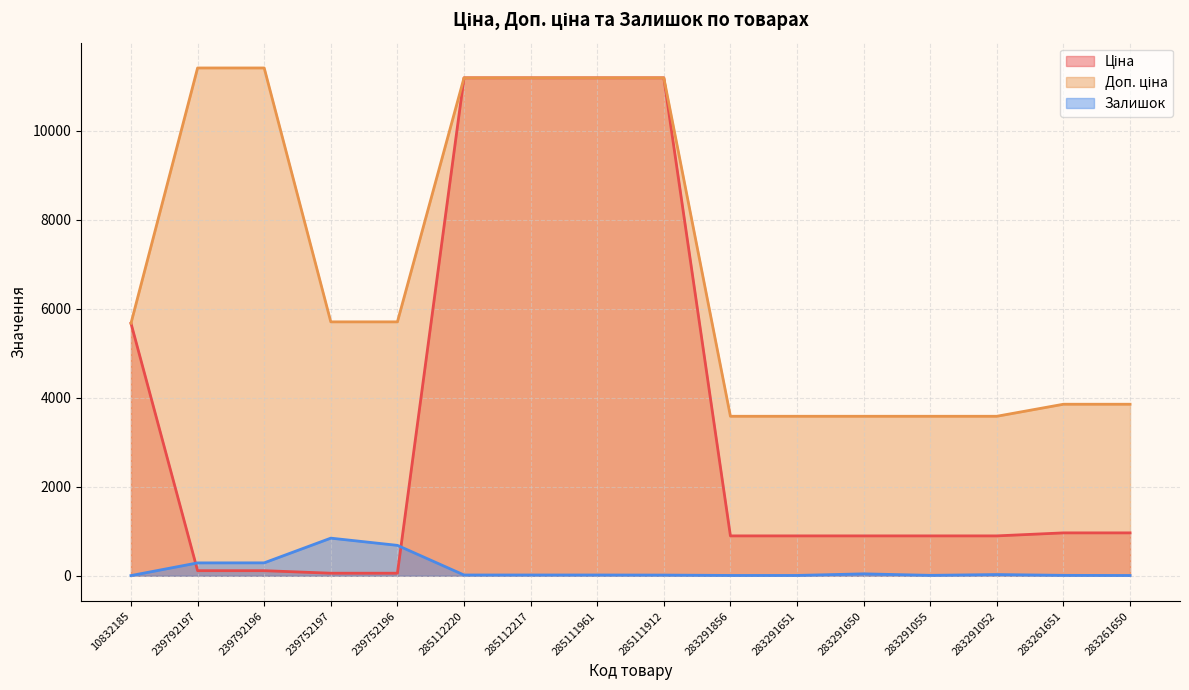

What is the average value of the Залишок series?

142.8